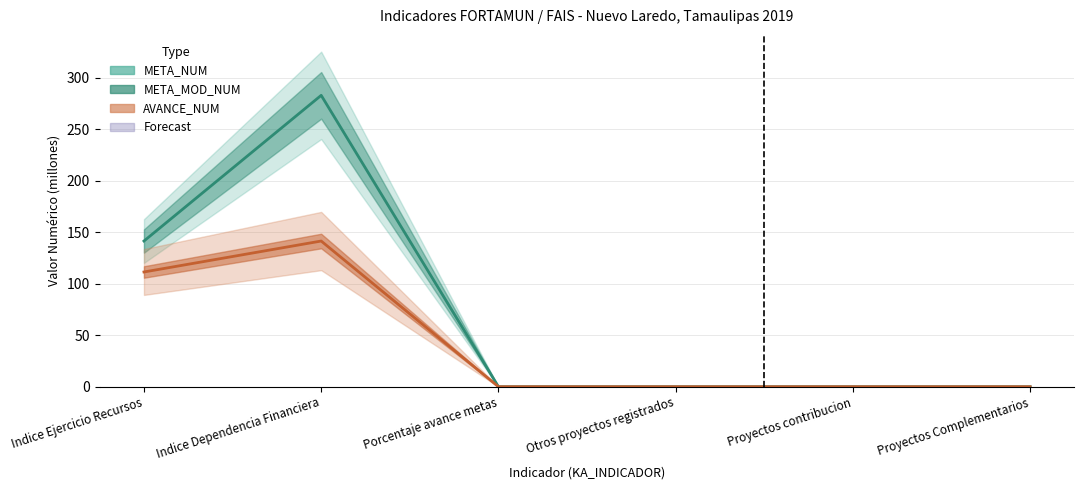

True or false: META_NUM has a value of -184.5 at Proyectos Complementarios.

False